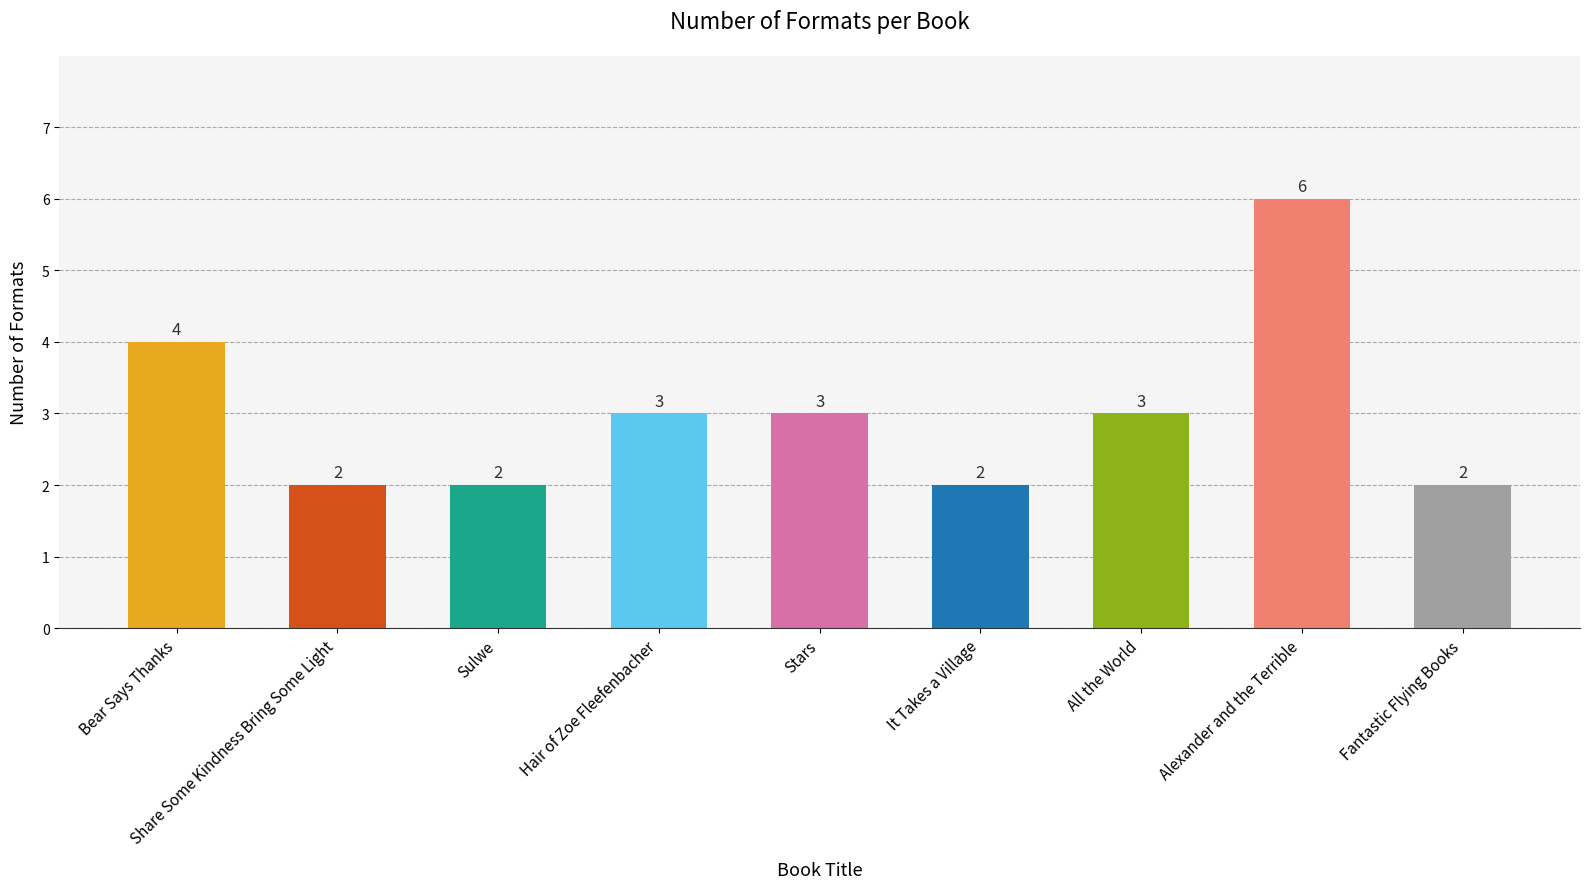

How many data points are less than 3?

4